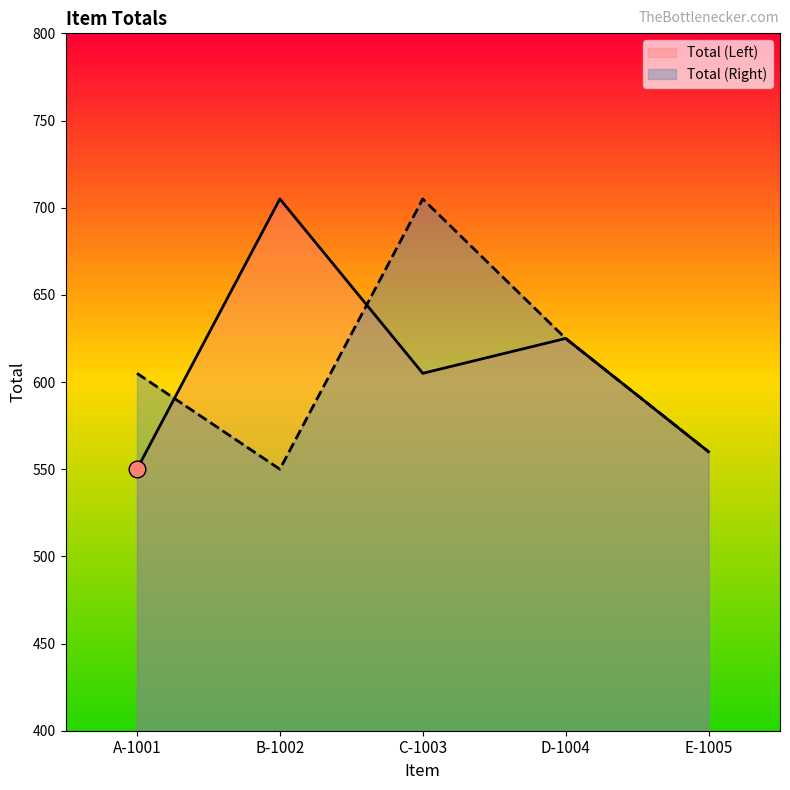

How many times do Total (Left) and Total (Right) cross each other?

2